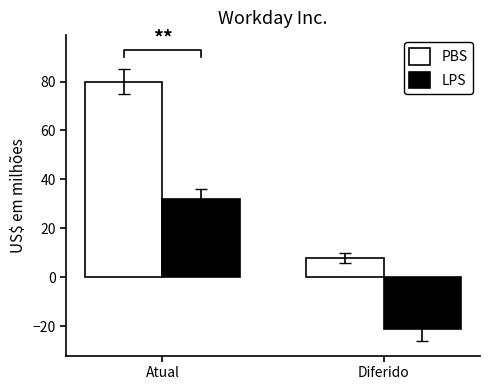

True or false: PBS has a value of 8 at Diferido.

True